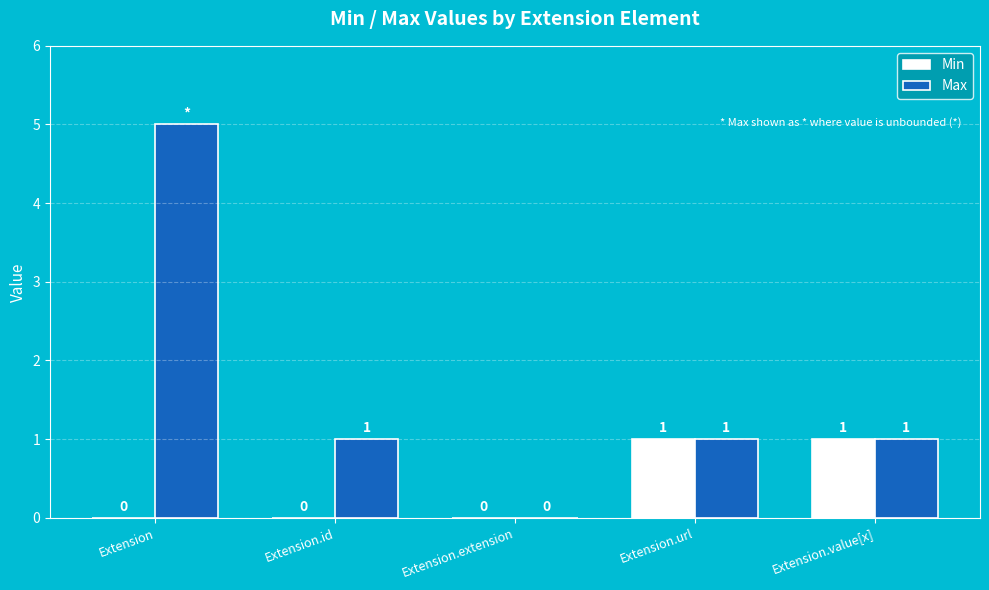

What are all the series names shown in the legend?

Min, Max